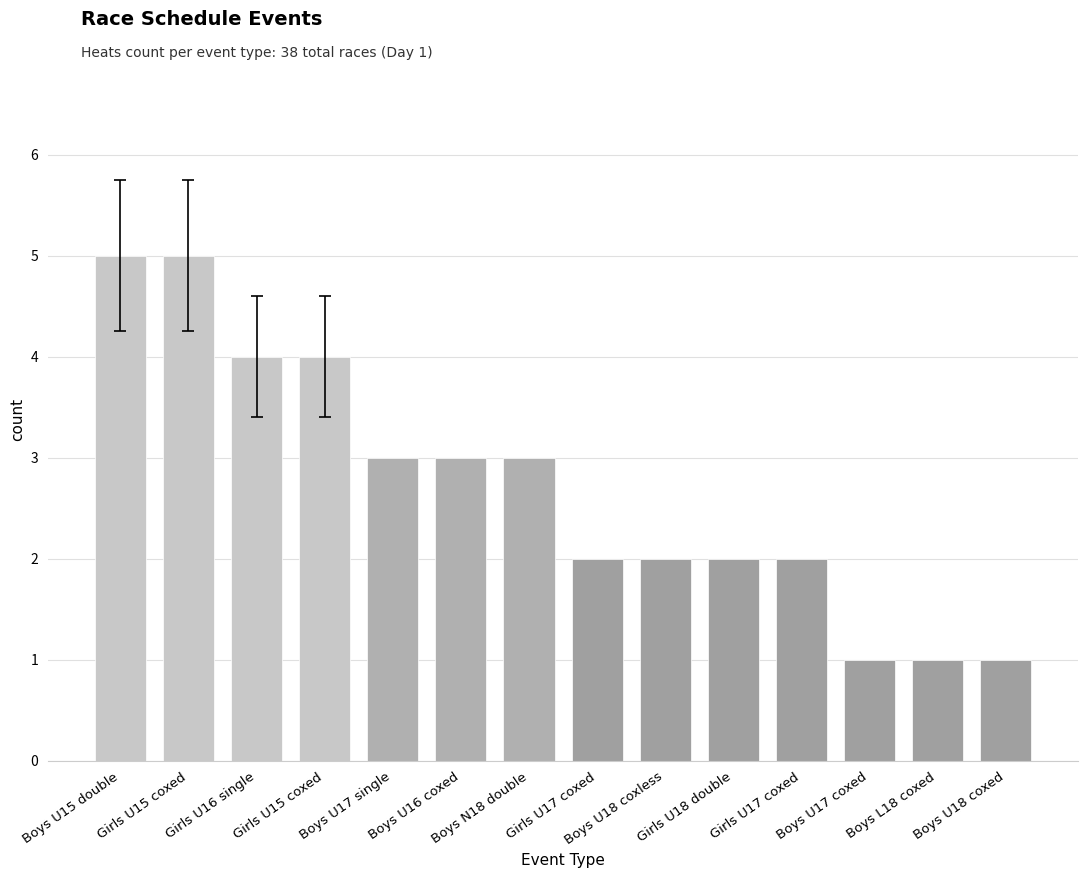

Reading left to right, extract all data points from this chart.

5	5	4	4	3	3	3	2	2	2	2	1	1	1